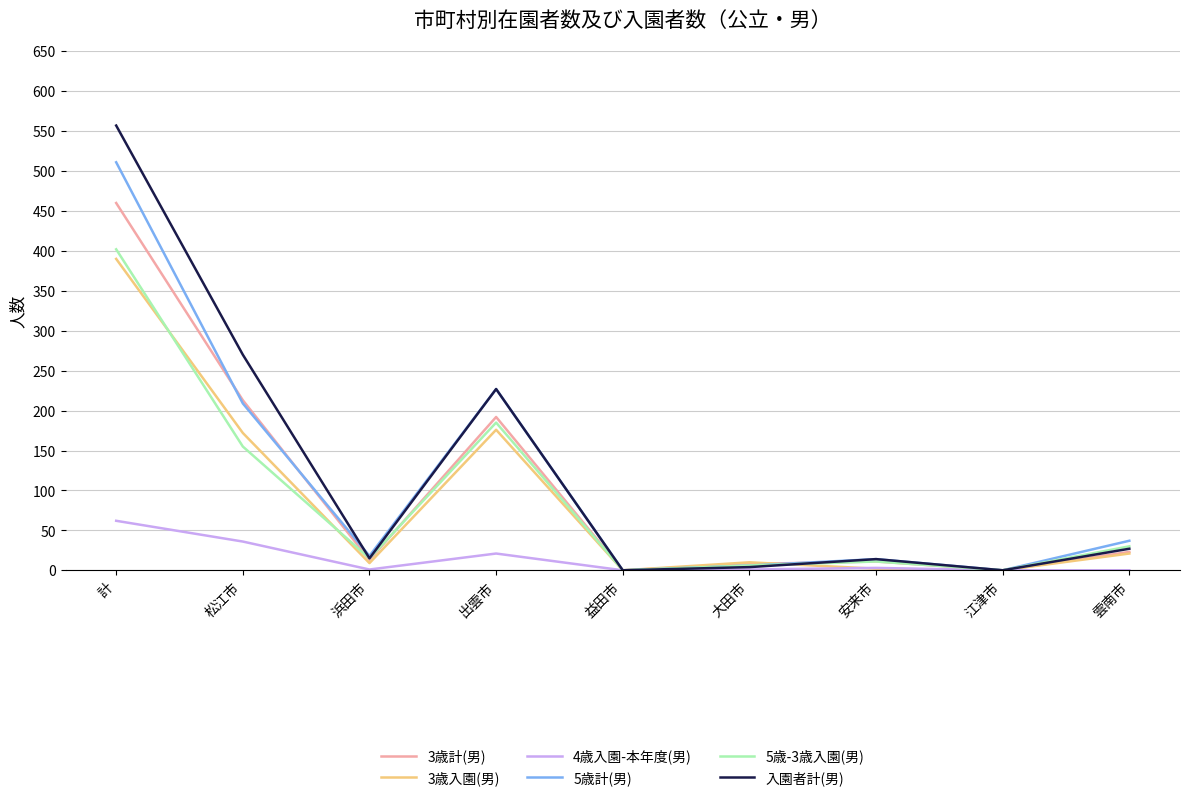

The value of 3歳入園(男) at 江津市 is 237. True or false?

False